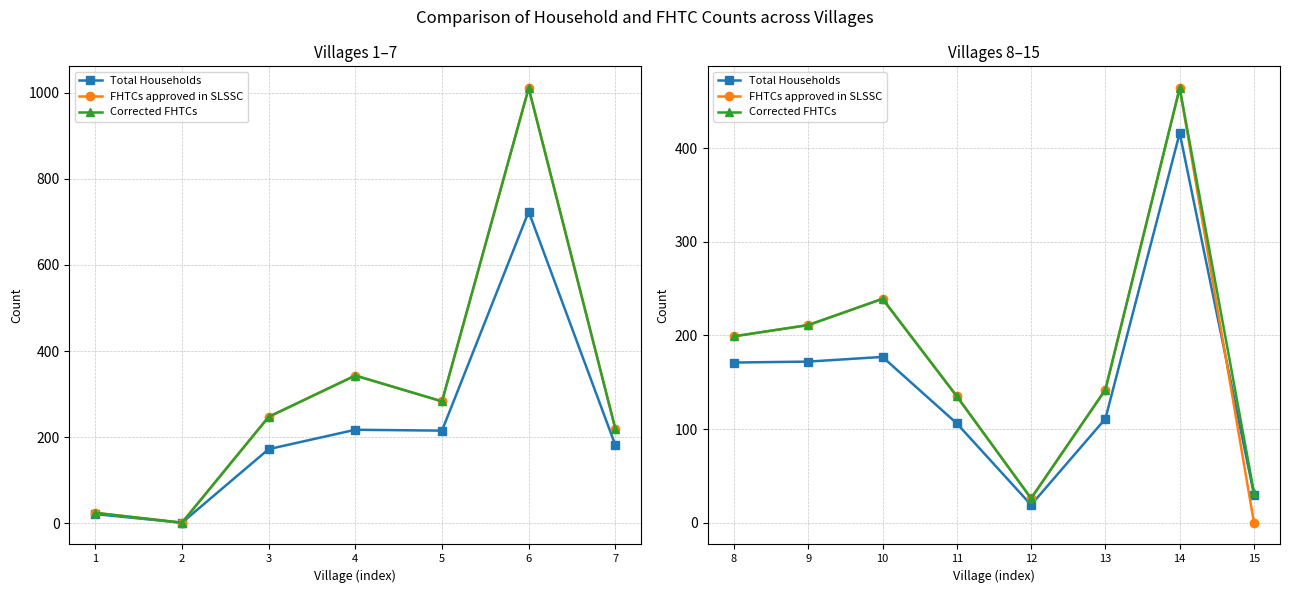

The Corrected FHTCs series shows 39 at 12. True or false?

False